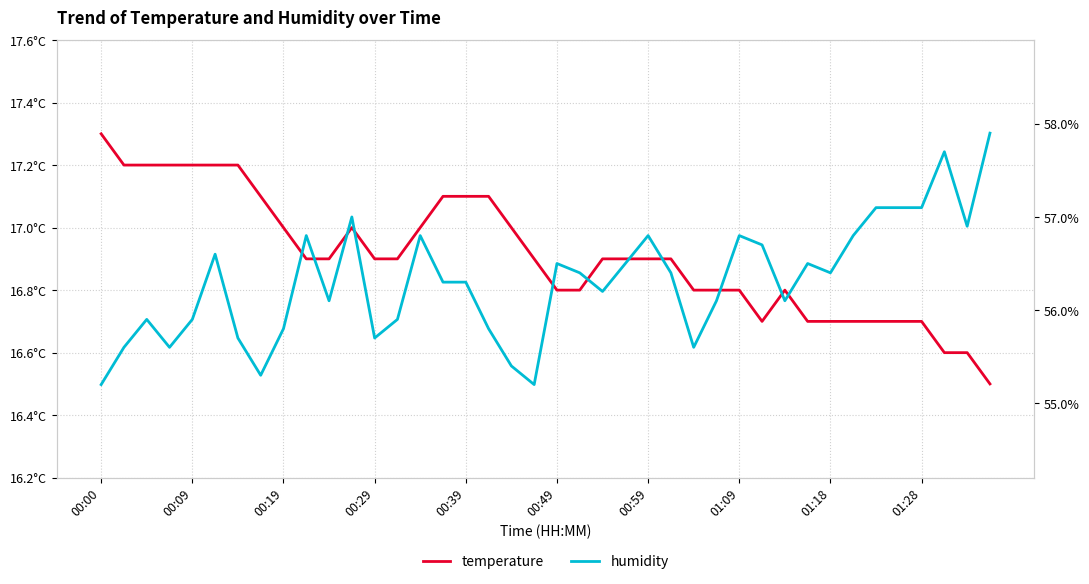

In humidity, how many points are higher than both neighbors (excluding endpoints)?

10